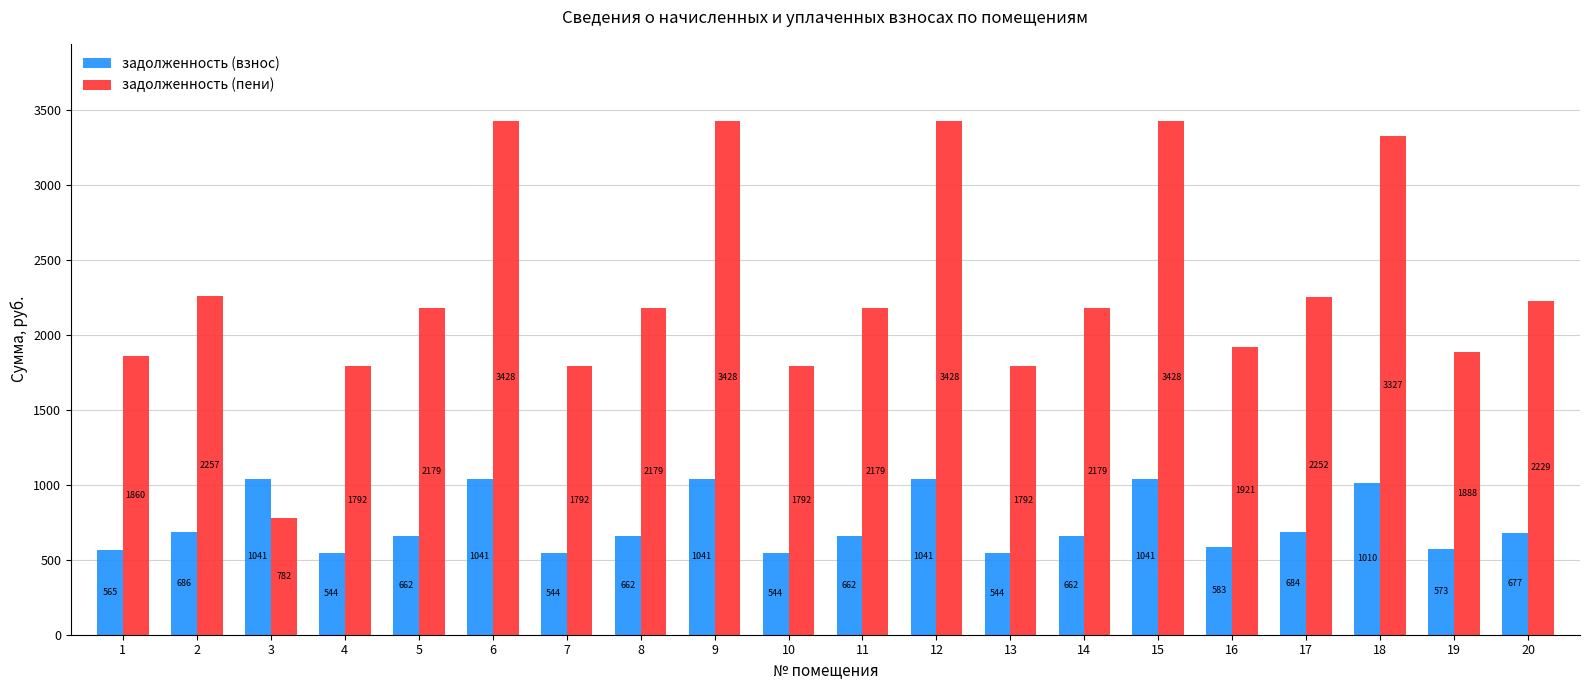

At 5, list the series in order from largest to smallest.

задолженность (пени), задолженность (взнос)